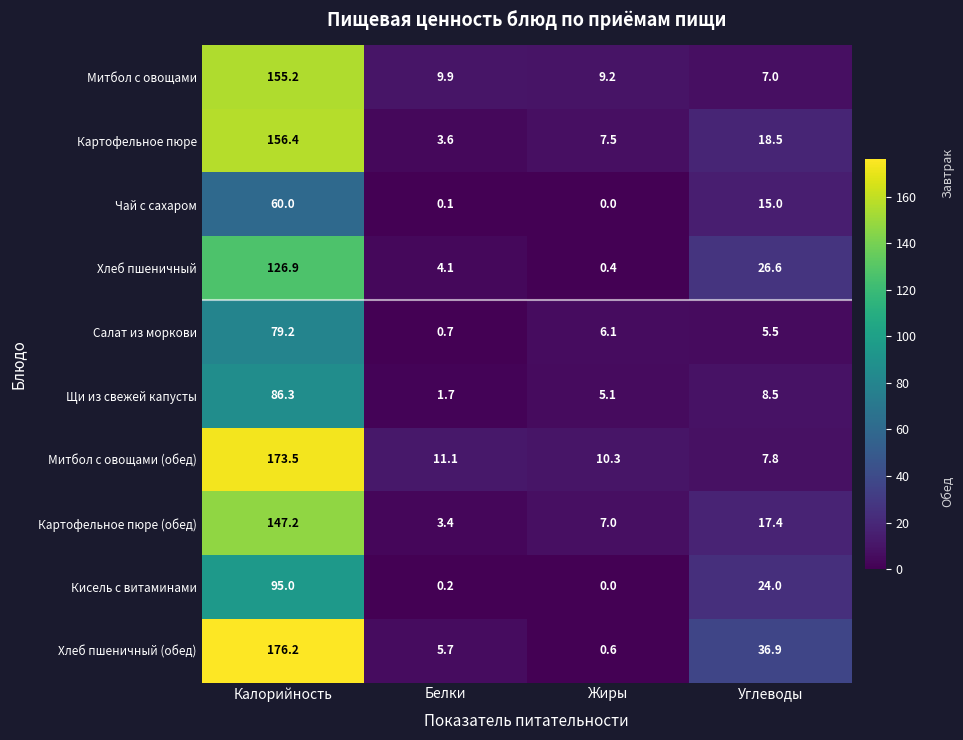

Between Калорийность and Углеводы, which series saw the biggest shift?

Митбол с овощами (обед)